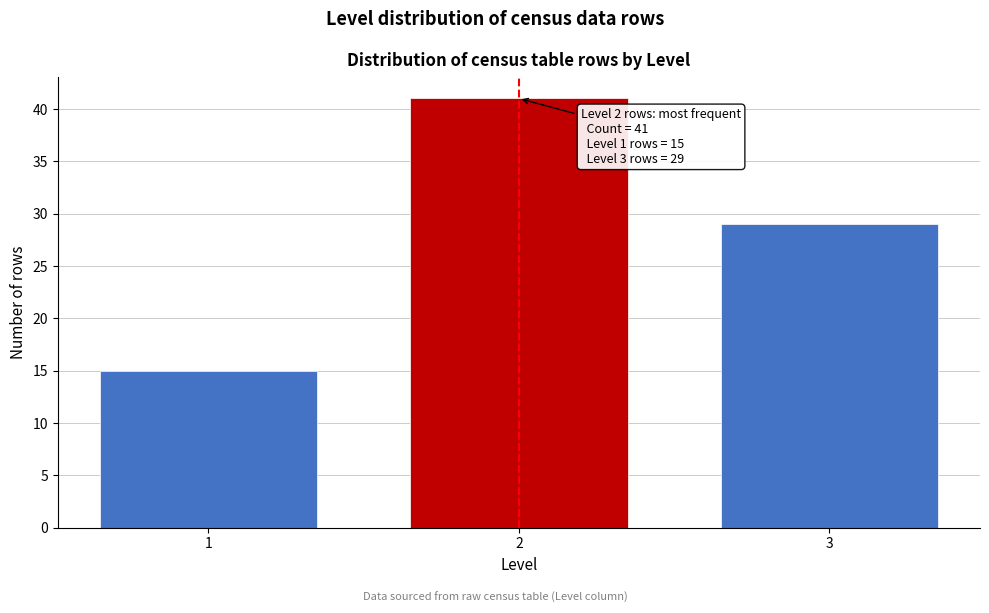

Reading right to left, extract all data points from this chart.

3=29	2=41	1=15